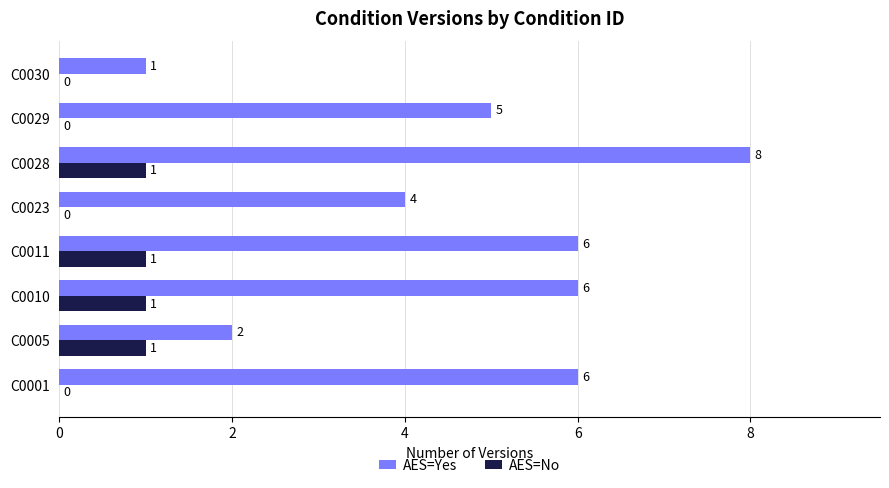

The value of AES=No at C0023 is 0. True or false?

True